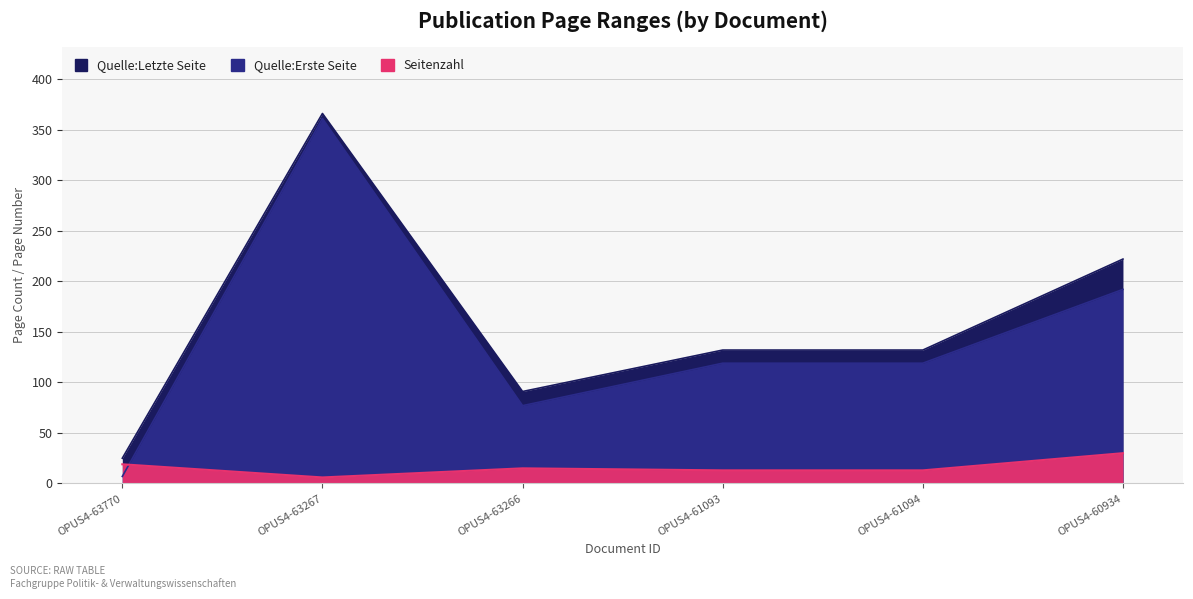

What is the minimum value for Seitenzahl?

6